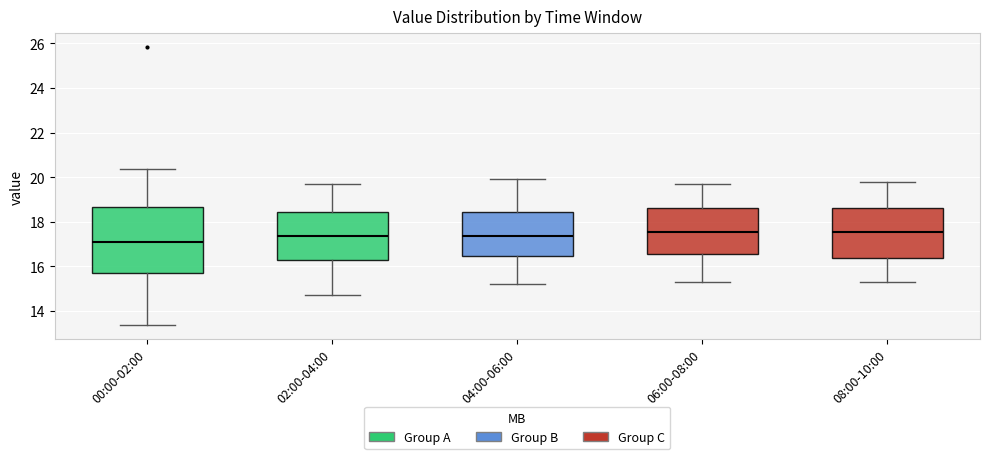

Where does the median line of the box for 00:00-02:00 sit on the y-axis? The values are not printed on the chart, so give them approximately, as read against the axis.

17.2